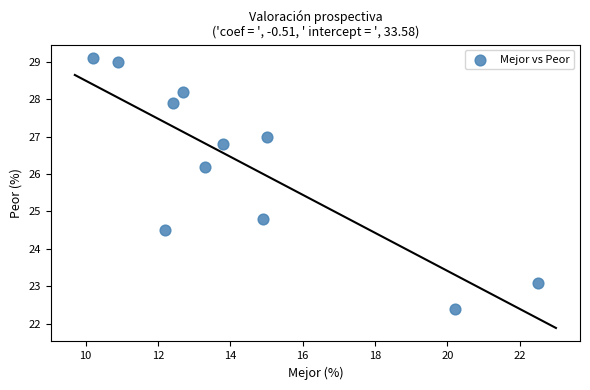

What is the range of X values (max minus min)?

12.3